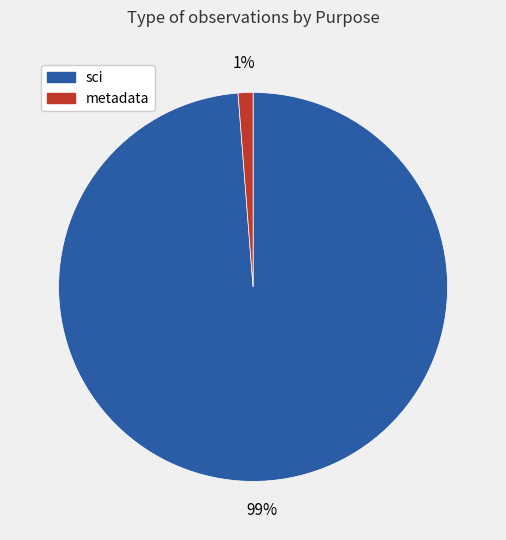

Is there any slice that represents more than half of the pie?

Yes